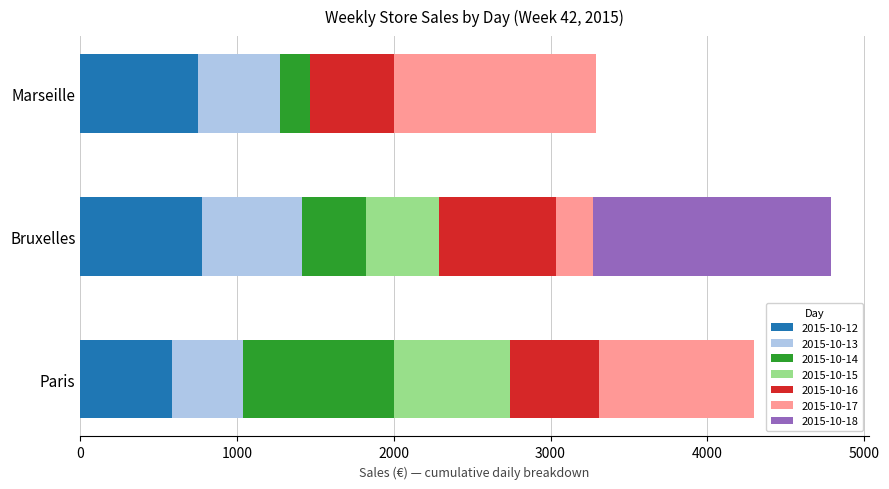

True or false: 2015-10-12 has a value of 751.7 at Marseille.

True